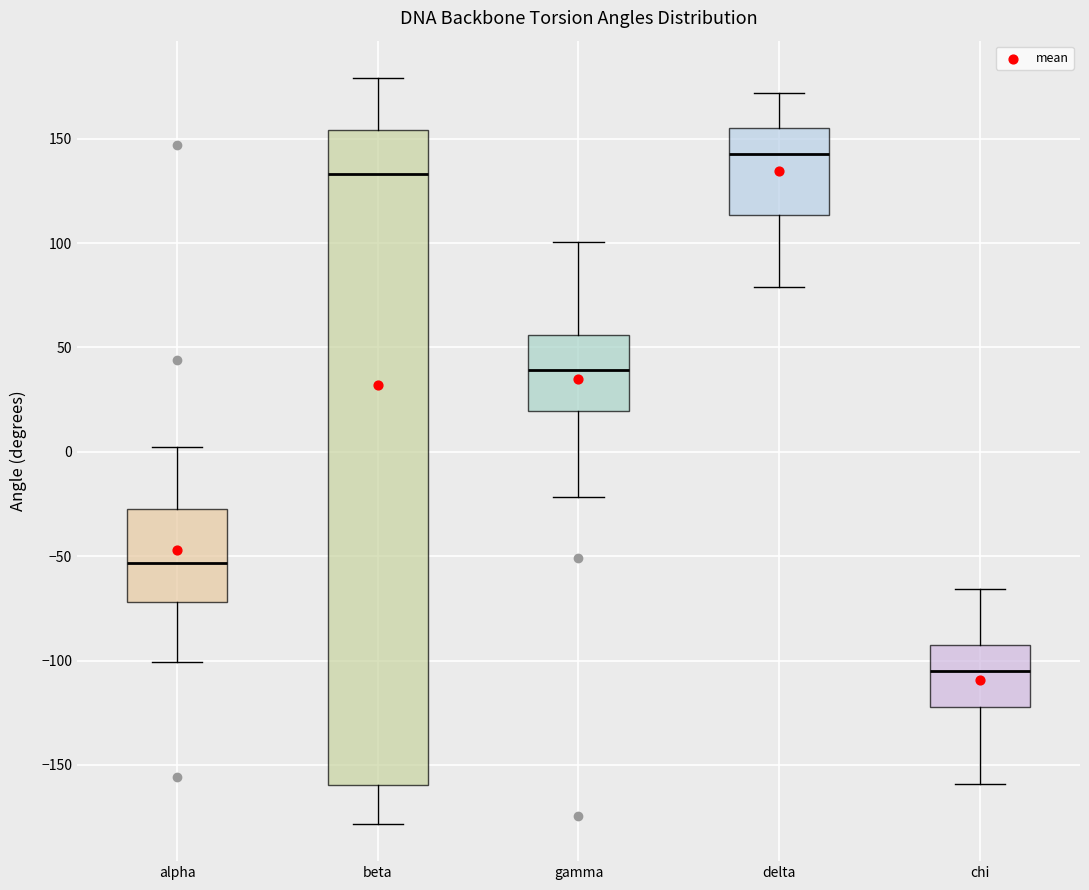

Where is the lower edge of the box for chi on the y-axis? The values are not printed on the chart, so give them approximately, as read against the axis.

-120